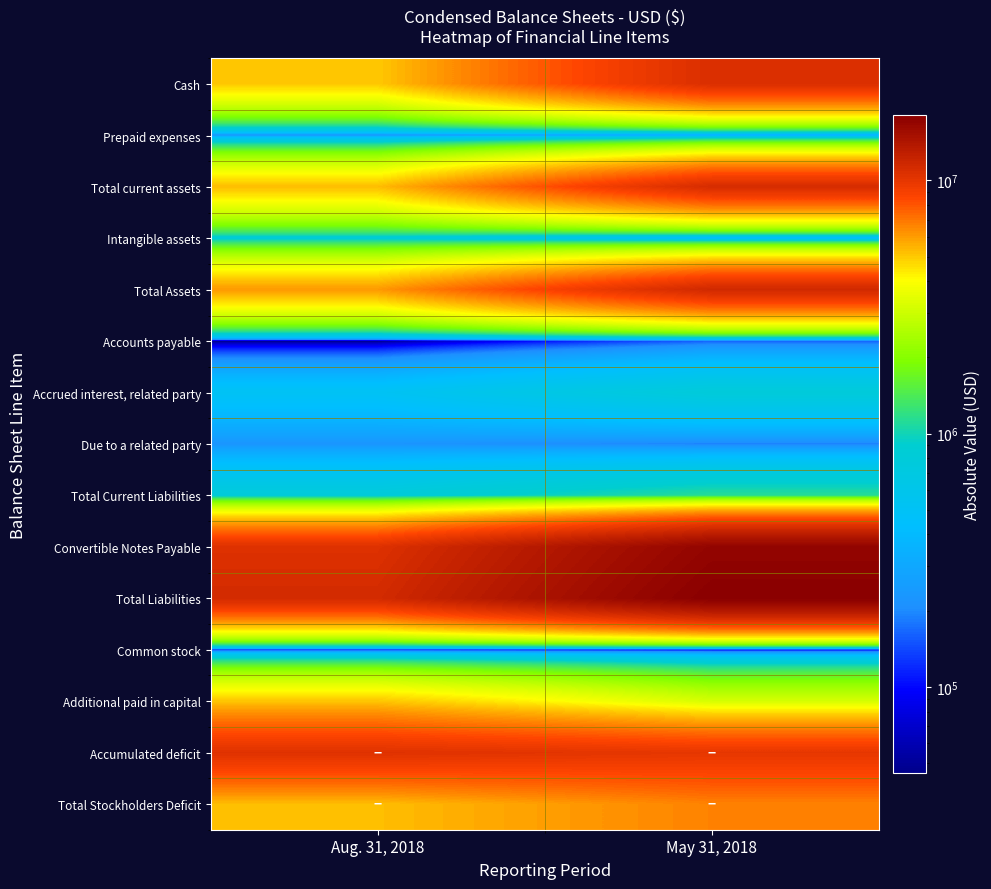

True or false: Total Current Liabilities has a value of 1136101 at May 31, 2018.

True